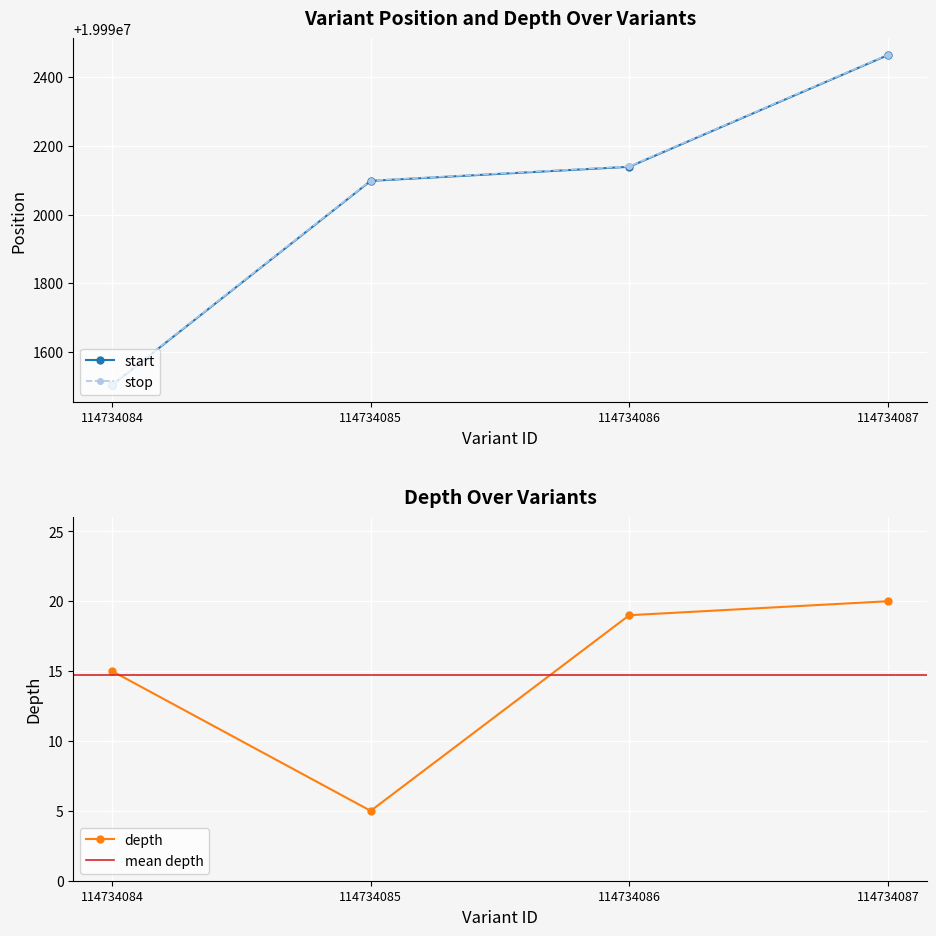

The value of start at 114734084 is 27679927. True or false?

False